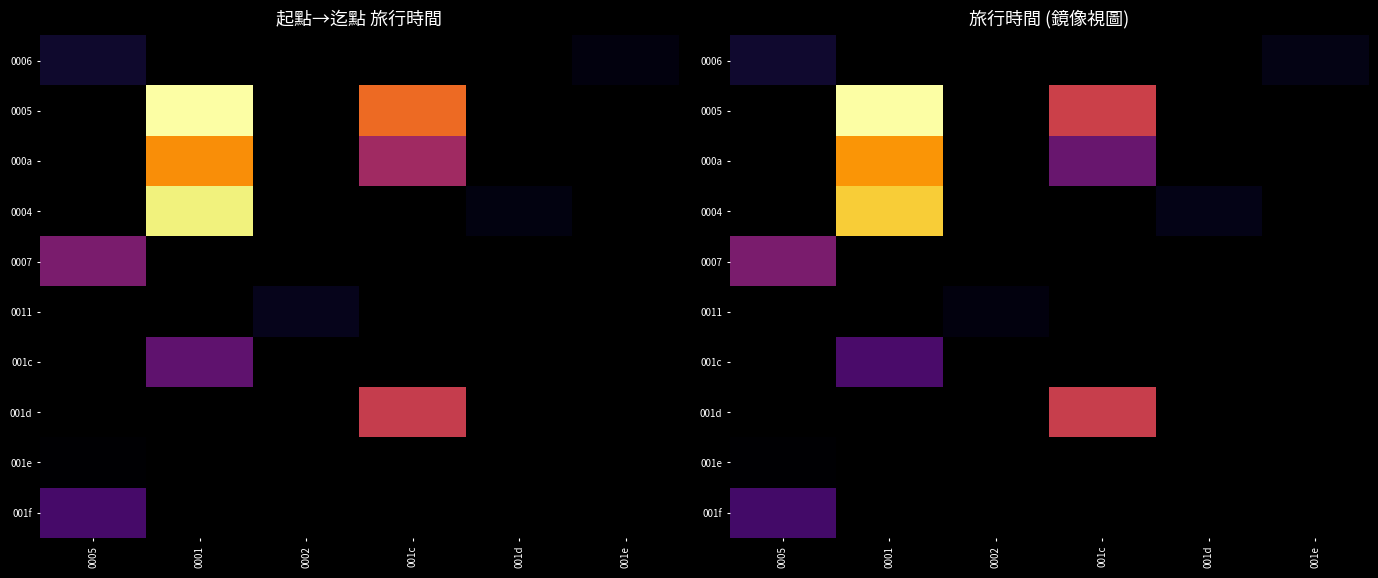

Which series changed the most between 0005 and 001e?

0006